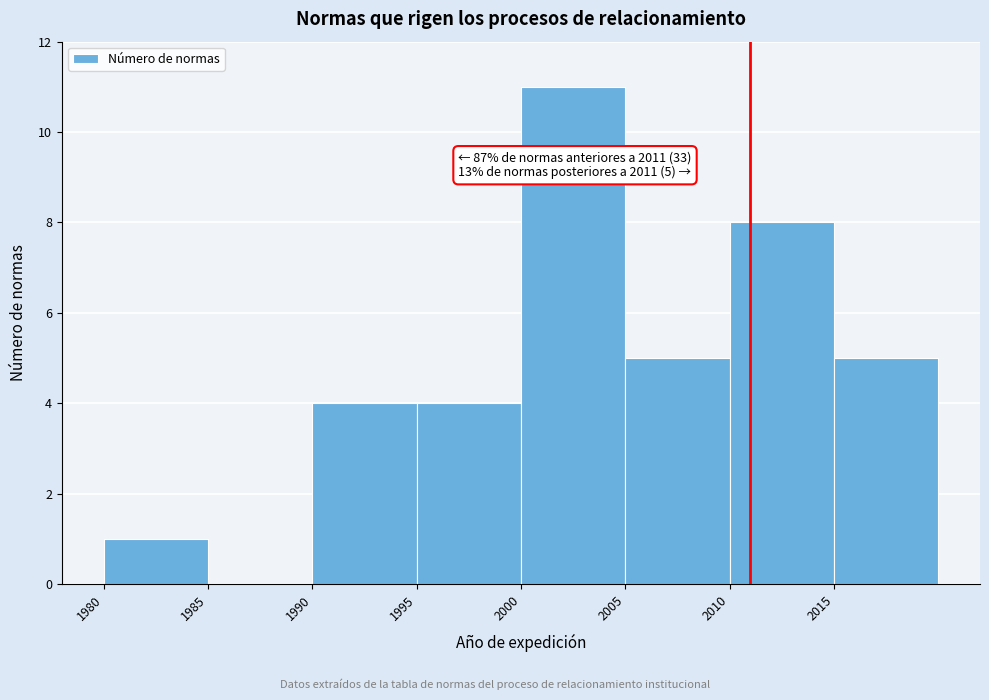

Over which range of the x-axis is the bar tallest?

2000 to 2005